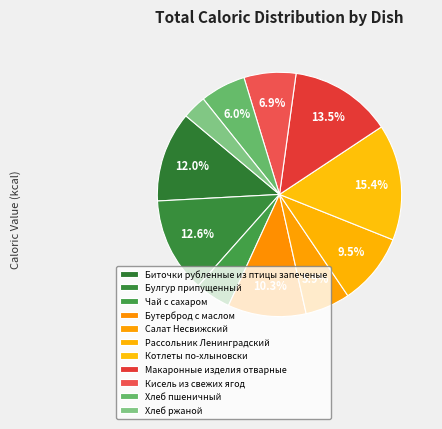

To the nearest percent, what is the average slice percentage?

9%